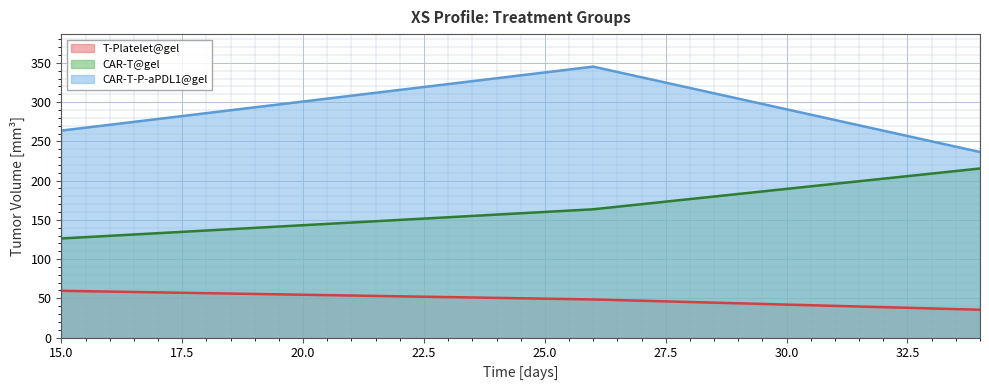

What is the difference between the highest and lowest values at 34?

201.0